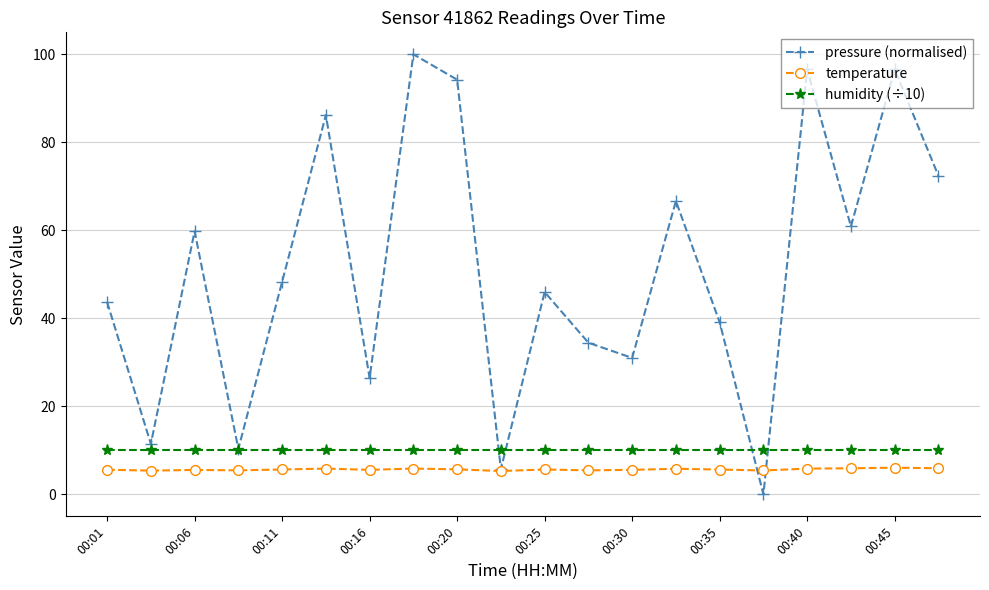

What is the highest value of the temperature series?

6.1